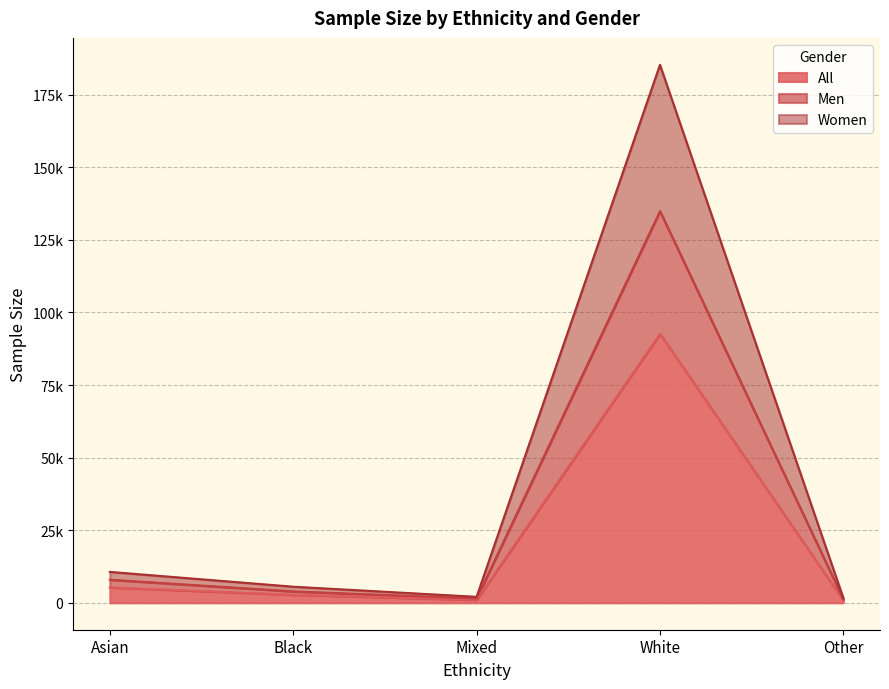

How many lines are shown in the chart?

3